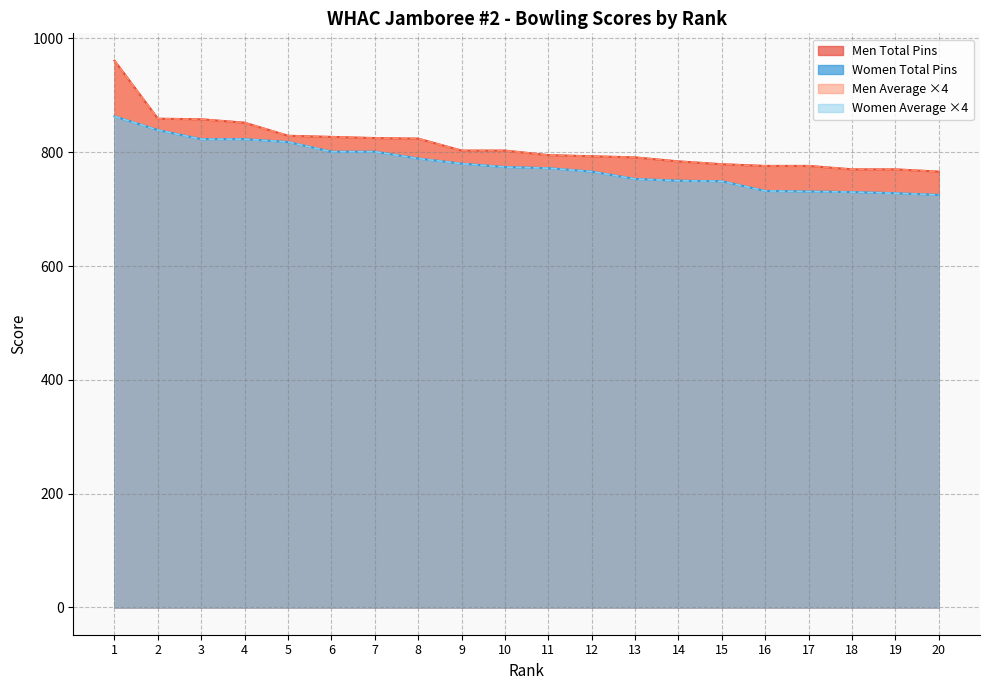

At 11, list the series in order from smallest to largest.

Women Total Pins, Women Average, Men Total Pins, Men Average